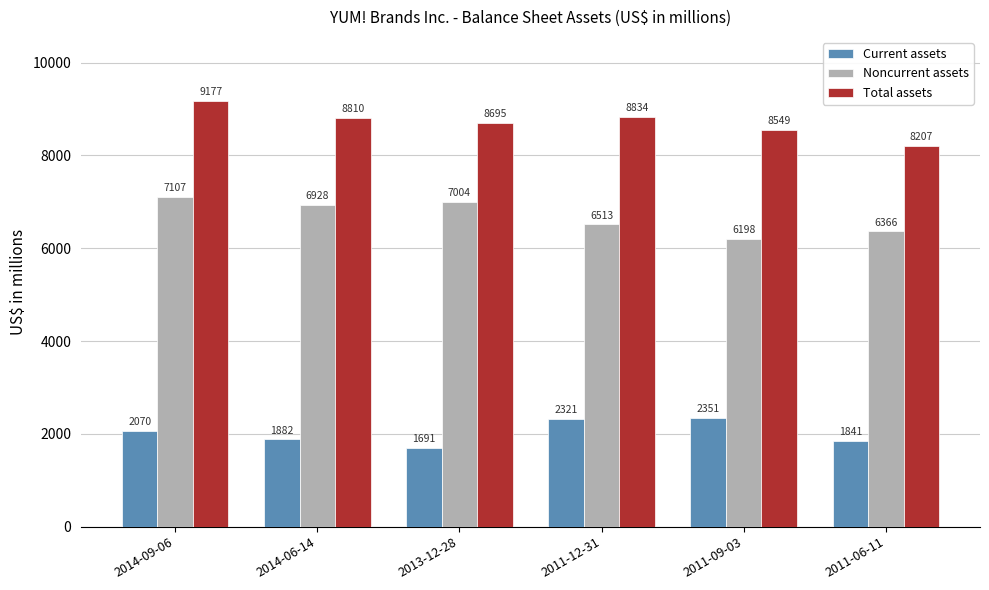

Reading left to right, extract all data points from this chart.

Current assets: 2014-09-06=2070	2014-06-14=1882	2013-12-28=1691	2011-12-31=2321	2011-09-03=2351	2011-06-11=1841
Noncurrent assets: 2014-09-06=7107	2014-06-14=6928	2013-12-28=7004	2011-12-31=6513	2011-09-03=6198	2011-06-11=6366
Total assets: 2014-09-06=9177	2014-06-14=8810	2013-12-28=8695	2011-12-31=8834	2011-09-03=8549	2011-06-11=8207